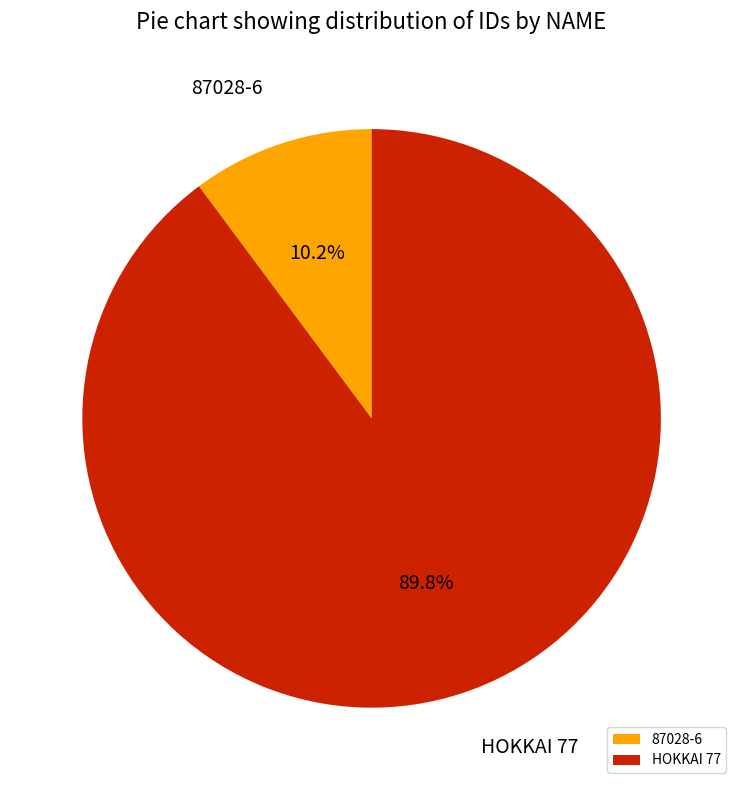

Rank the categories by value from highest to lowest.

HOKKAI 77, 87028-6